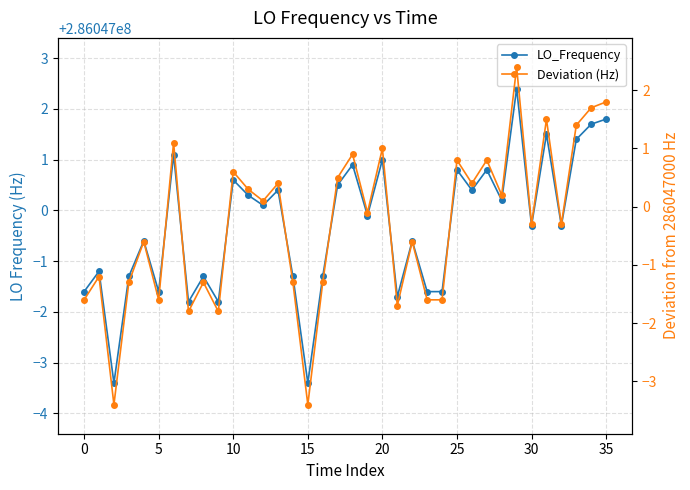

The LO_Frequency series shows 179868932.8 at 31. True or false?

False